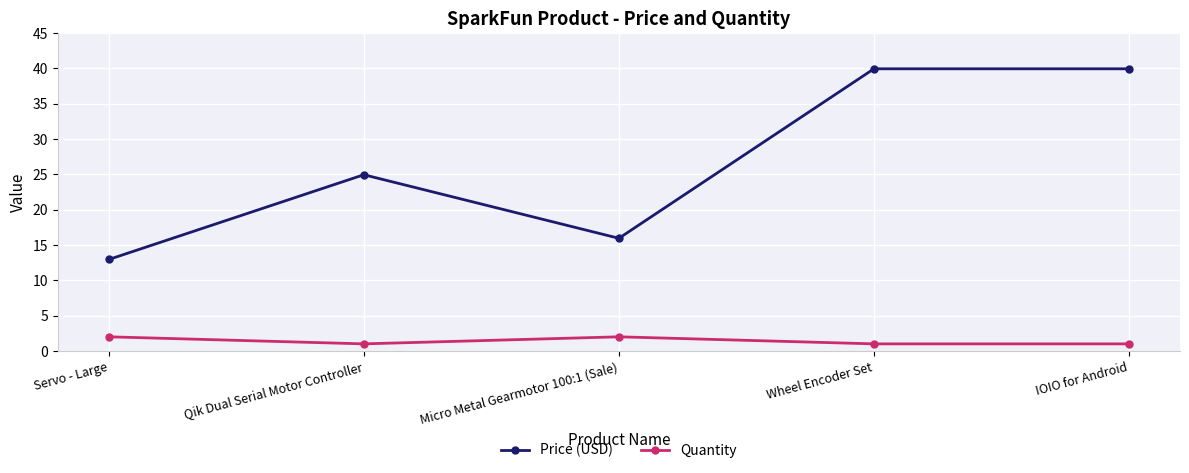

True or false: Quantity and Price (USD) cross at least once.

False